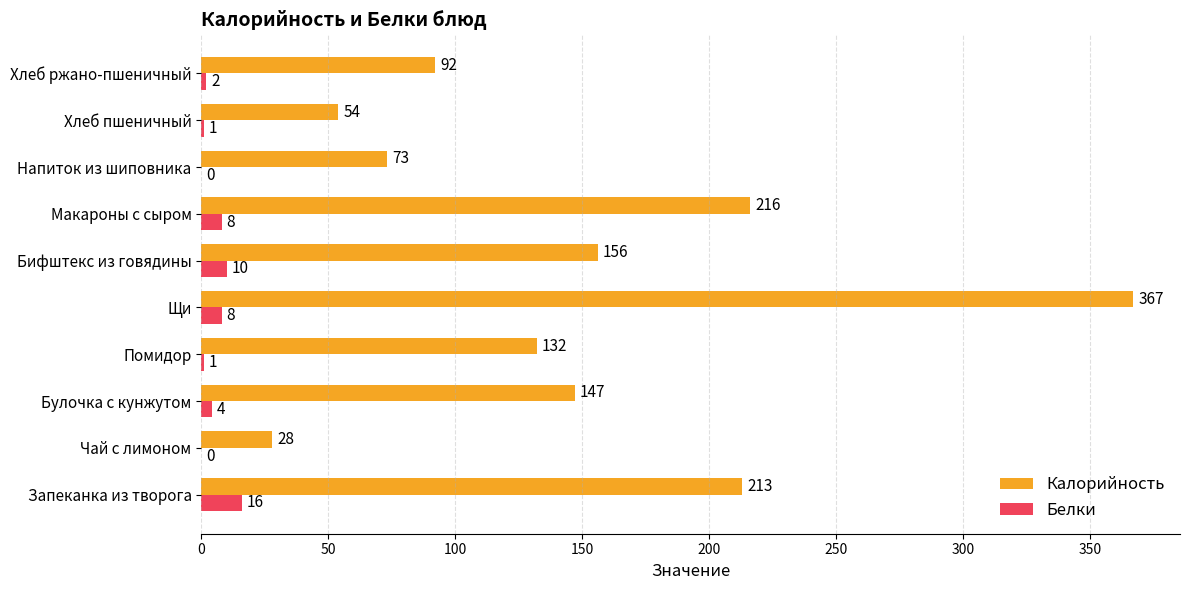

Between Напиток из шиповника and Хлеб ржано-пшеничный, which series saw the biggest shift?

Калорийность